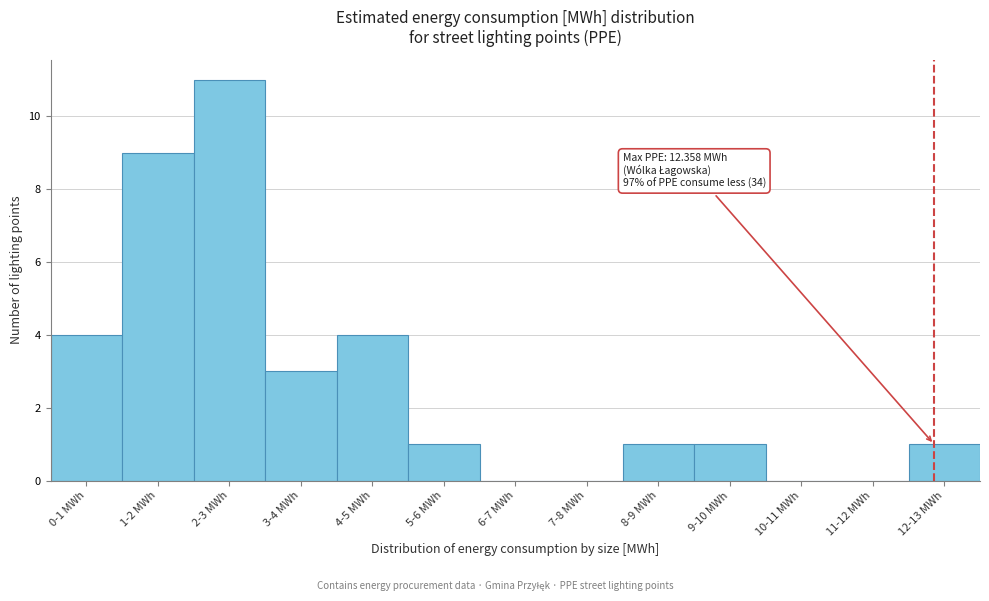

Reading left to right, list all the values displayed in this chart.

0-1 MWh=4	1-2 MWh=9	2-3 MWh=11	3-4 MWh=3	4-5 MWh=4	5-6 MWh=1	6-7 MWh=0	7-8 MWh=0	8-9 MWh=1	9-10 MWh=1	10-11 MWh=0	11-12 MWh=0	12-13 MWh=1